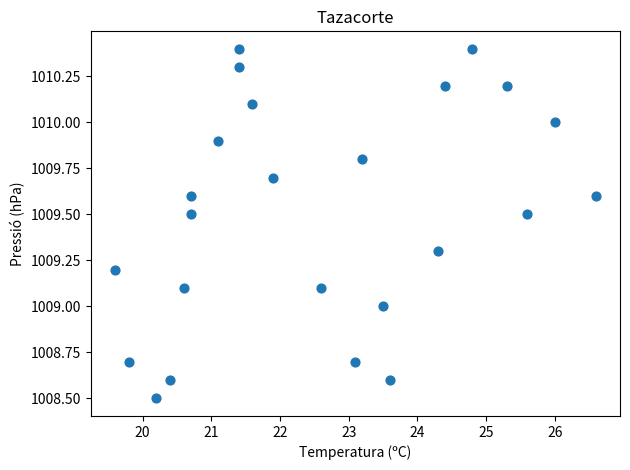

What is the range of X values (max minus min)?

7.0